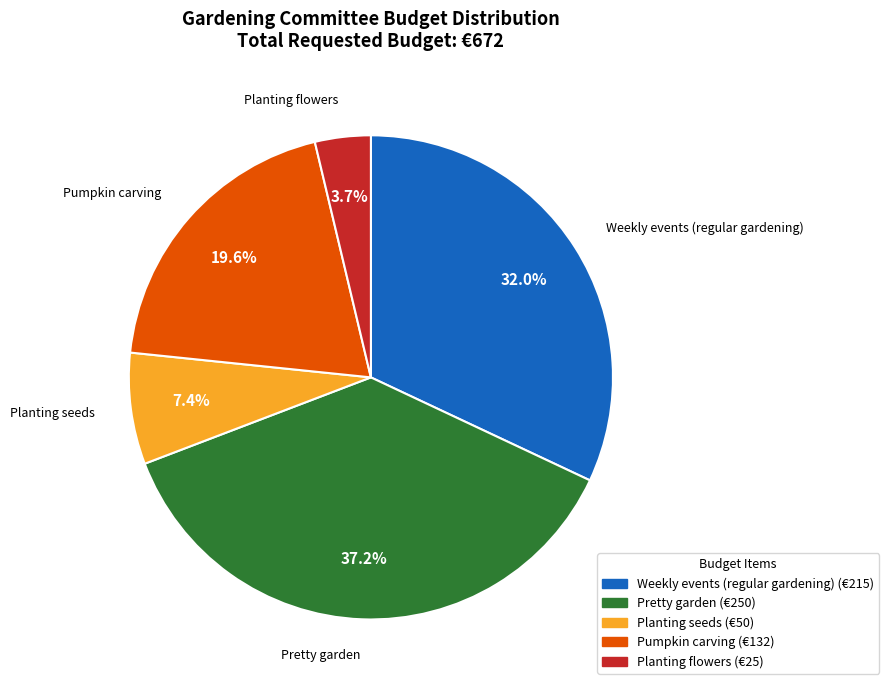

Which has a higher value, Pumpkin carving or Planting seeds?

Pumpkin carving